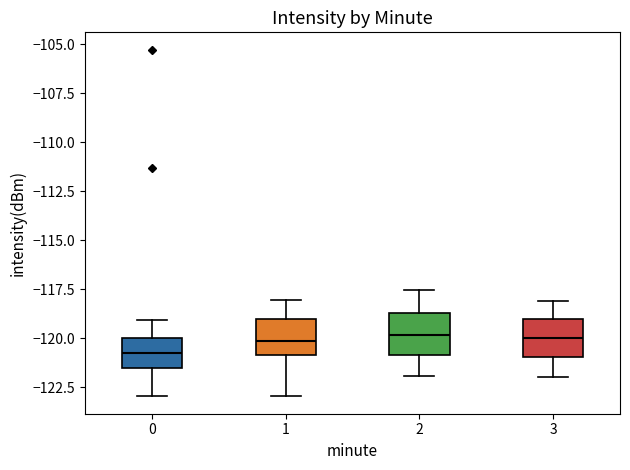

Reading left to right, transcribe this box plot: for each box, give where its median line is, the range the box spans, and where its two whiskers end, as read against the y-axis. The values are not printed on the chart, so give them approximately, as read against the axis.

0: median -120.5, box -121.5 to -120.0, whiskers -123.0 to -119.0
1: median -120.0, box -121.0 to -119.0, whiskers -123.0 to -118.0
2: median -120.0, box -121.0 to -118.5, whiskers -122.0 to -117.5
3: median -120.0, box -121.0 to -119.0, whiskers -122.0 to -118.0